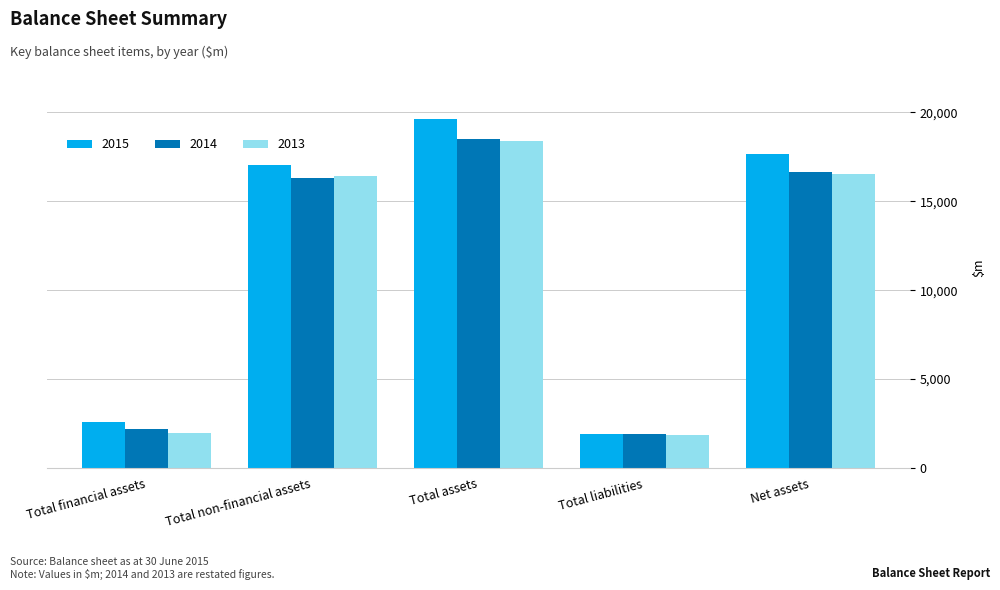

What is the difference between the second highest and second lowest values in the 2014 series?

14427.5